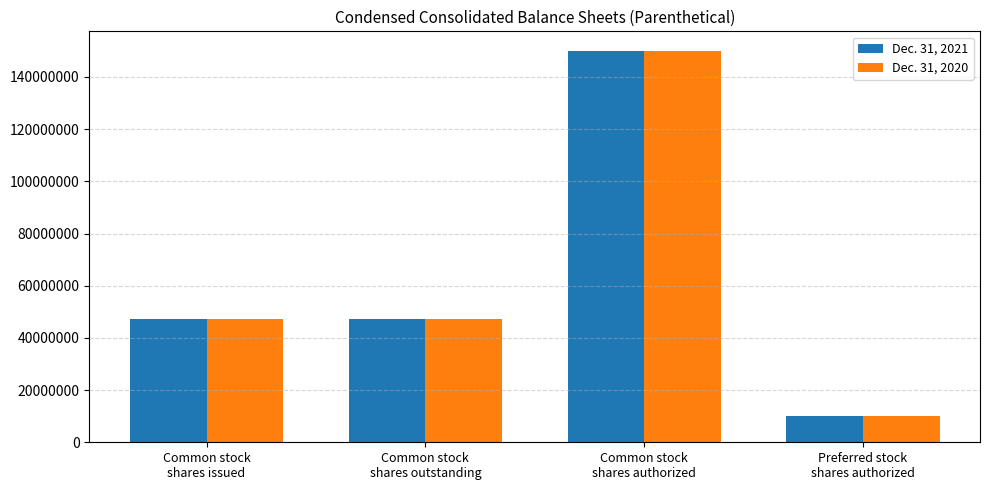

Is the value of Dec. 31, 2020 at Common stock
shares authorized greater than the value of Dec. 31, 2021 at Common stock
shares outstanding?

Yes